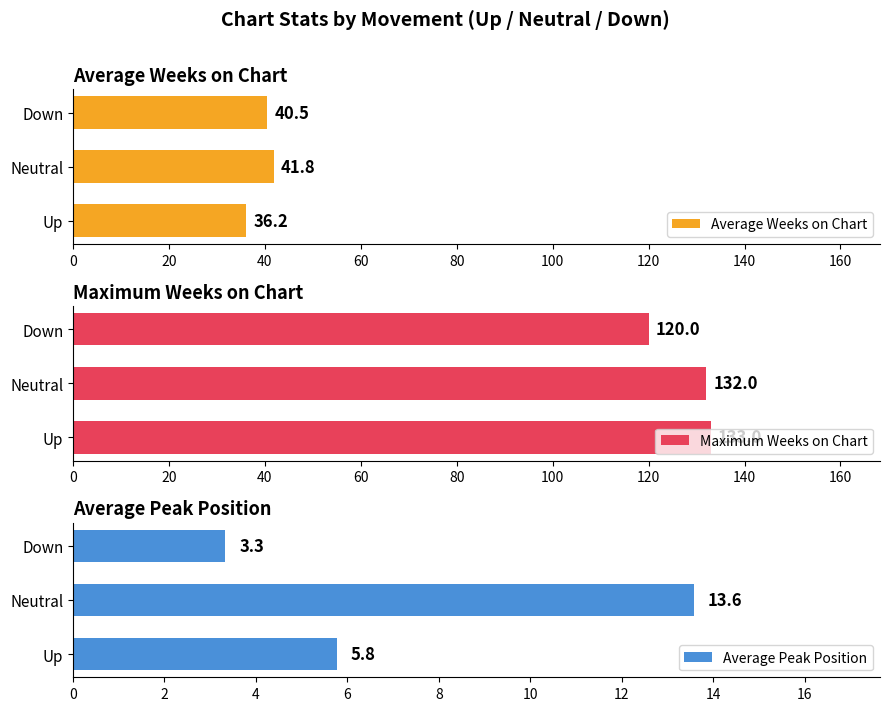

What is the value of the Average Weeks on Chart bar at the 3rd from the left?

40.5